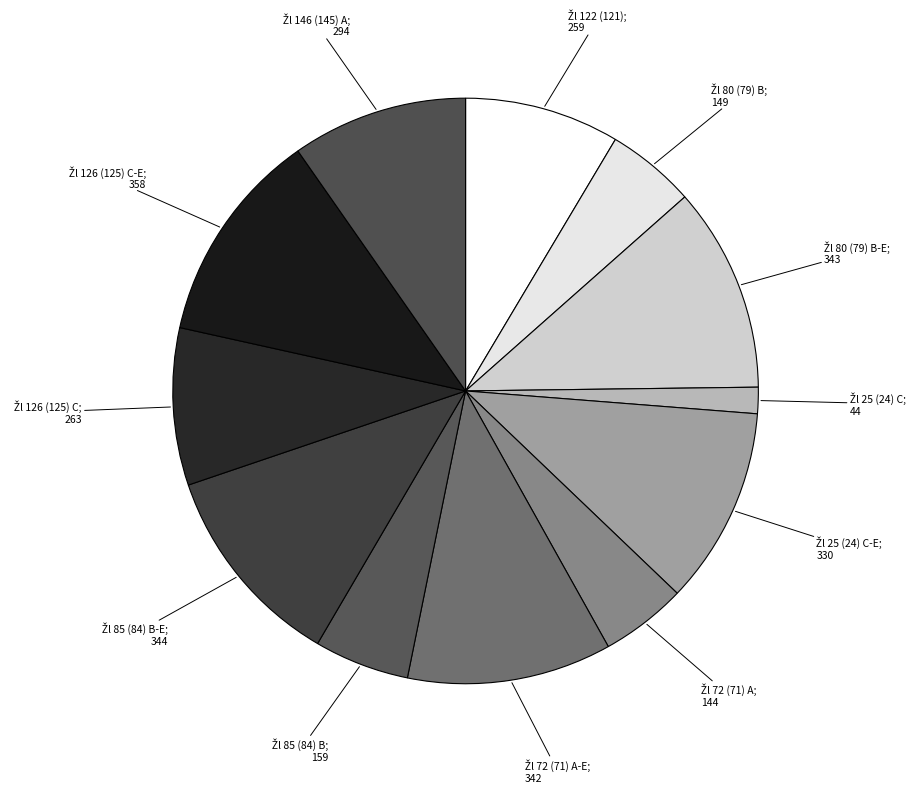

How many slices are in this pie chart?

12